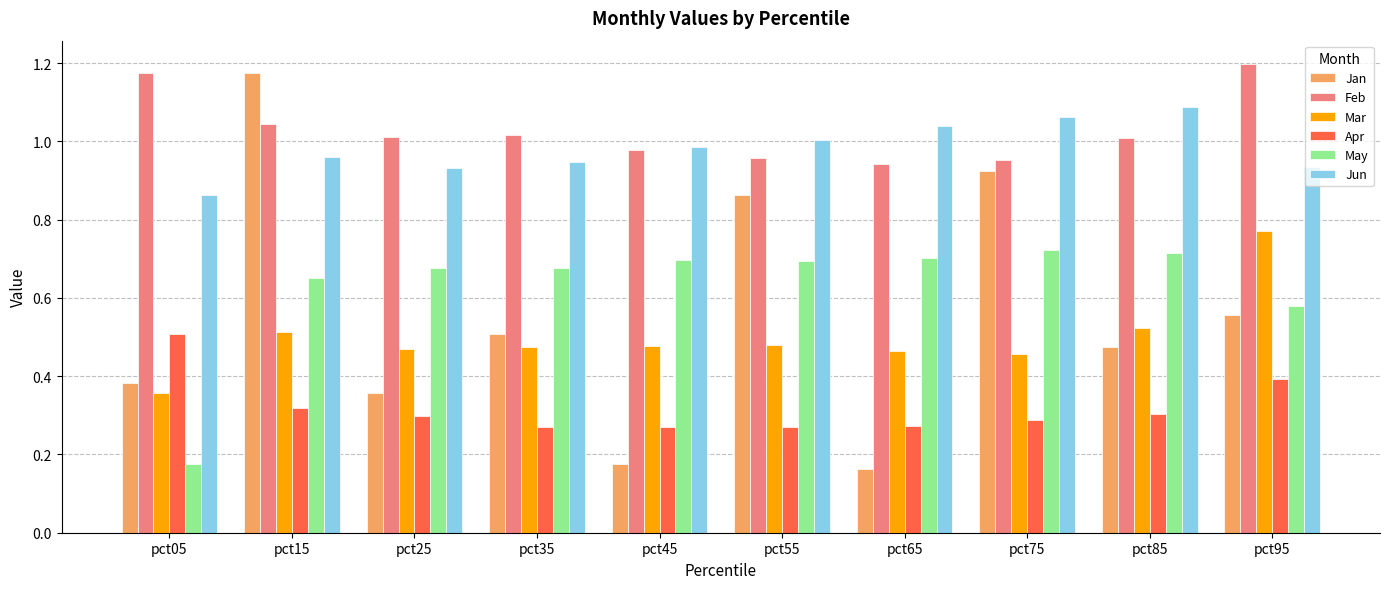

Which category has the lowest value in the May series?

pct05